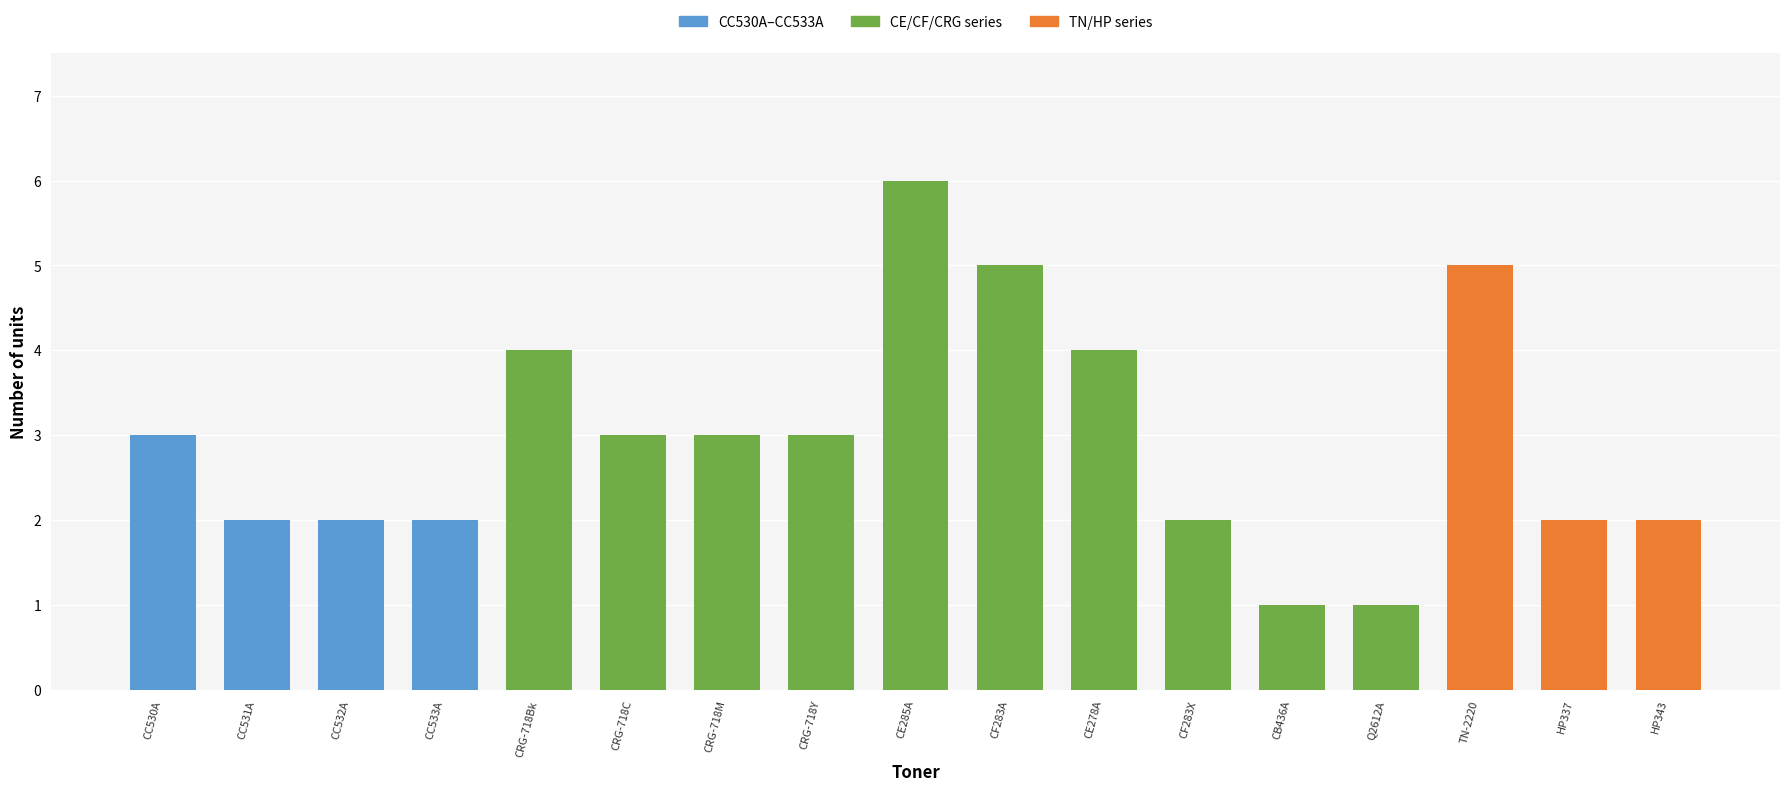

Reading right to left, list all the values displayed in this chart.

2	2	5	1	1	2	4	5	6	3	3	3	4	2	2	2	3